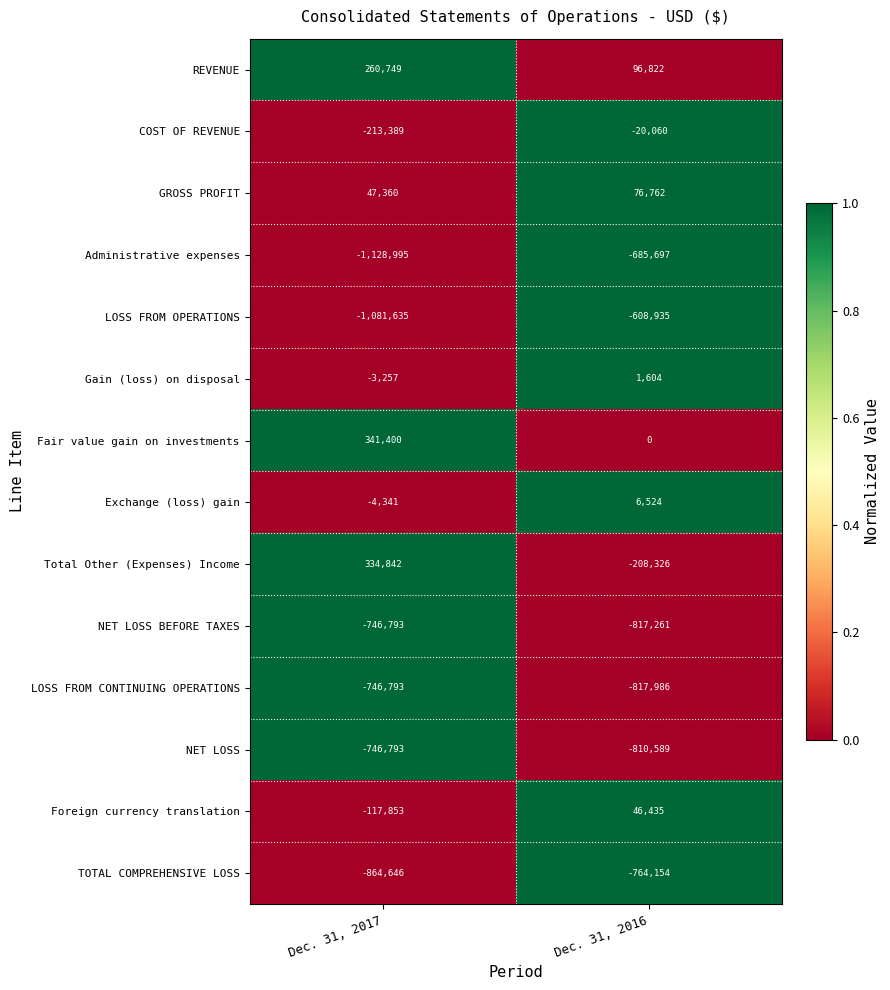

Is it true that NET LOSS equals -975296 at Dec. 31, 2017?

False